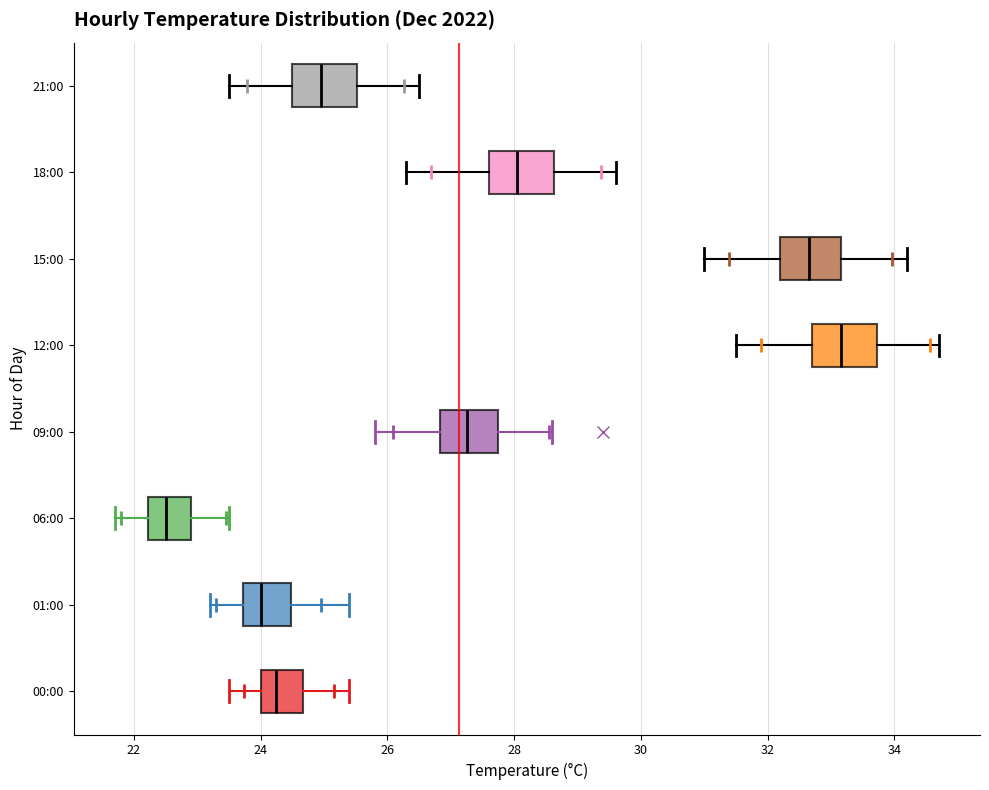

Reading bottom to top, transcribe this box plot: for each box, give where its median line is, the range the box spans, and where its two whiskers end, as read against the x-axis. The values are not printed on the chart, so give them approximately, as read against the axis.

00:00: median 24.2, box 24.0 to 24.6, whiskers 23.6 to 25.4
01:00: median 24.0, box 23.8 to 24.4, whiskers 23.2 to 25.4
06:00: median 22.6, box 22.2 to 23.0, whiskers 21.8 to 23.6
09:00: median 27.2, box 26.8 to 27.8, whiskers 25.8 to 28.6
12:00: median 33.2, box 32.8 to 33.8, whiskers 31.6 to 34.8
15:00: median 32.6, box 32.2 to 33.2, whiskers 31.0 to 34.2
18:00: median 28.0, box 27.6 to 28.6, whiskers 26.4 to 29.6
21:00: median 25.0, box 24.6 to 25.6, whiskers 23.6 to 26.6